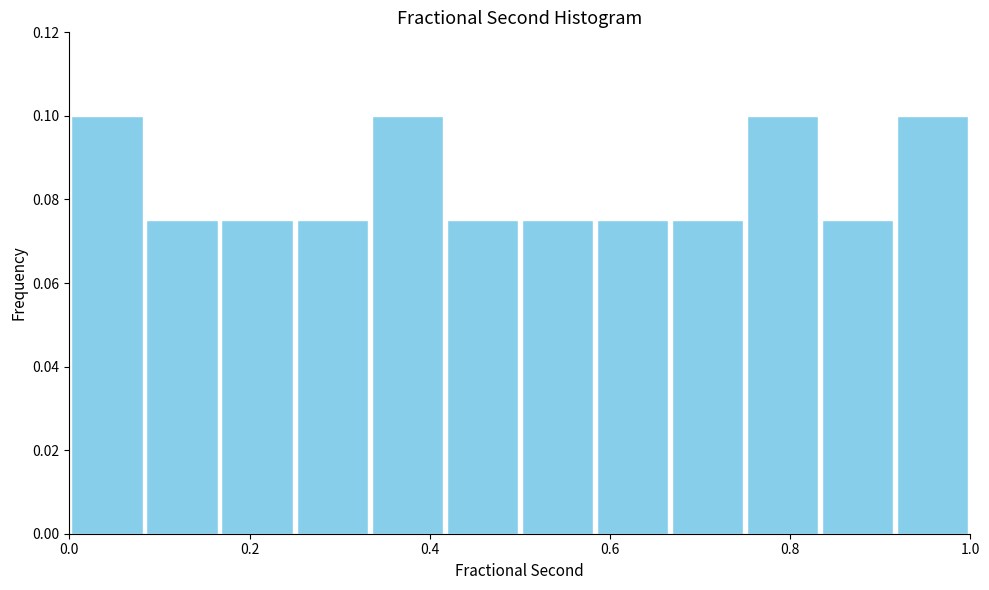

How tall is the bar that spans 0.66 to 0.76 on the x-axis? Neither the bar edges nor the heights are printed on the chart, so give them approximately, as read against the axes.

0.076